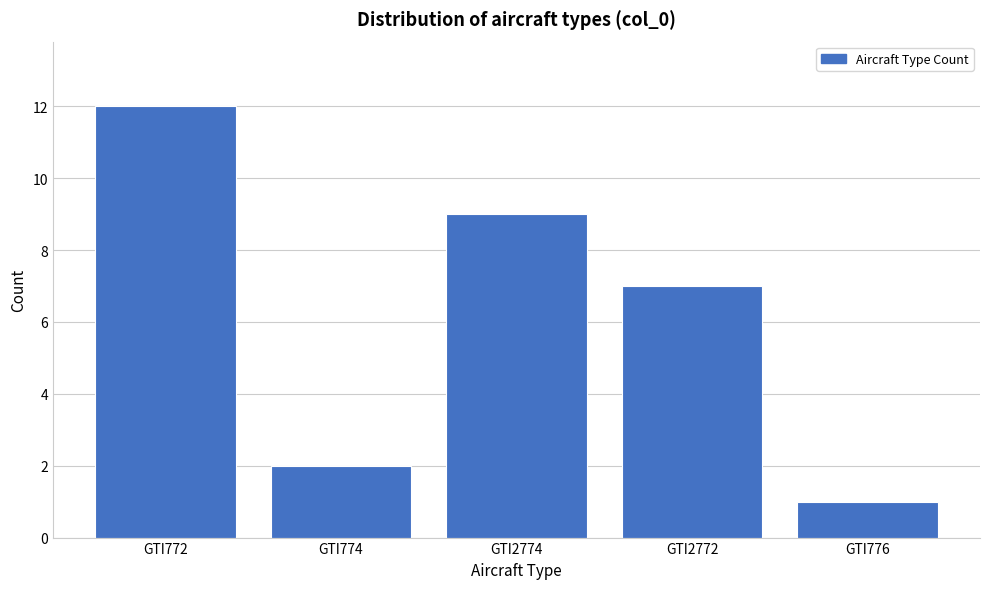

Reading left to right, list all the values displayed in this chart.

12	2	9	7	1